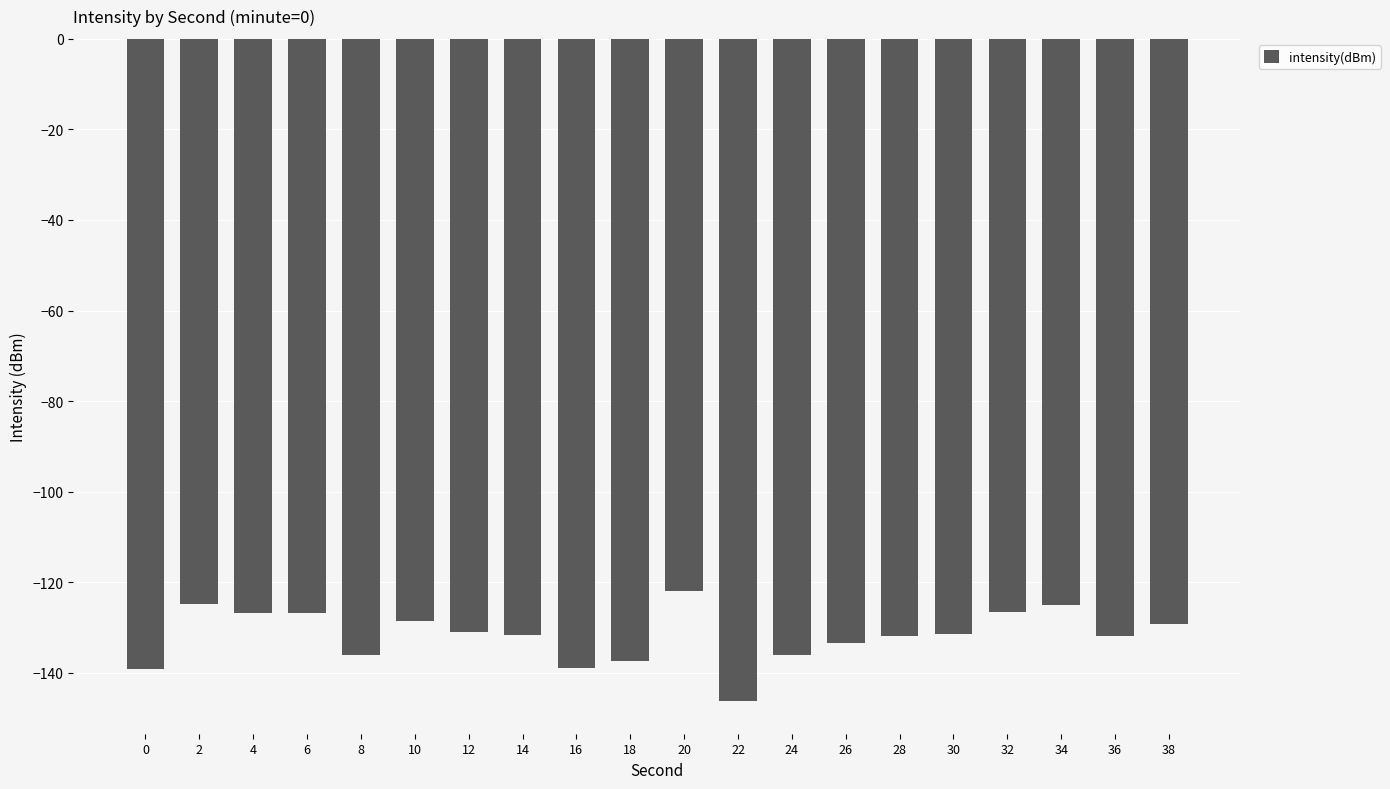

True or false: the data shows -139.0 at 16.

True